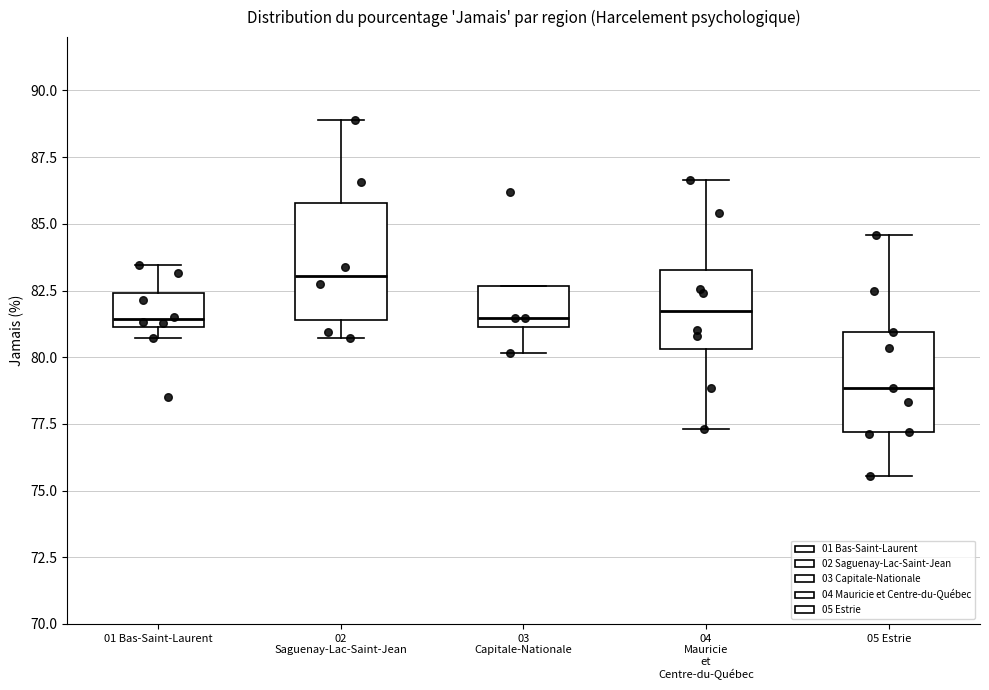

Reading left to right, transcribe this box plot: for each box, give where its median line is, the range the box spans, and where its two whiskers end, as read against the y-axis. The values are not printed on the chart, so give them approximately, as read against the axis.

01 Bas-Saint-Laurent: median 81.5, box 81.0 to 82.5, whiskers 80.5 to 83.5
02 Saguenay-Lac-Saint-Jean: median 83.0, box 81.5 to 86.0, whiskers 80.5 to 89.0
03 Capitale-Nationale: median 81.5, box 81.0 to 82.5, whiskers 80.0 to 82.5
04 Mauricie et Centre-du-Québec: median 81.5, box 80.5 to 83.5, whiskers 77.5 to 86.5
05 Estrie: median 79.0, box 77.0 to 81.0, whiskers 75.5 to 84.5